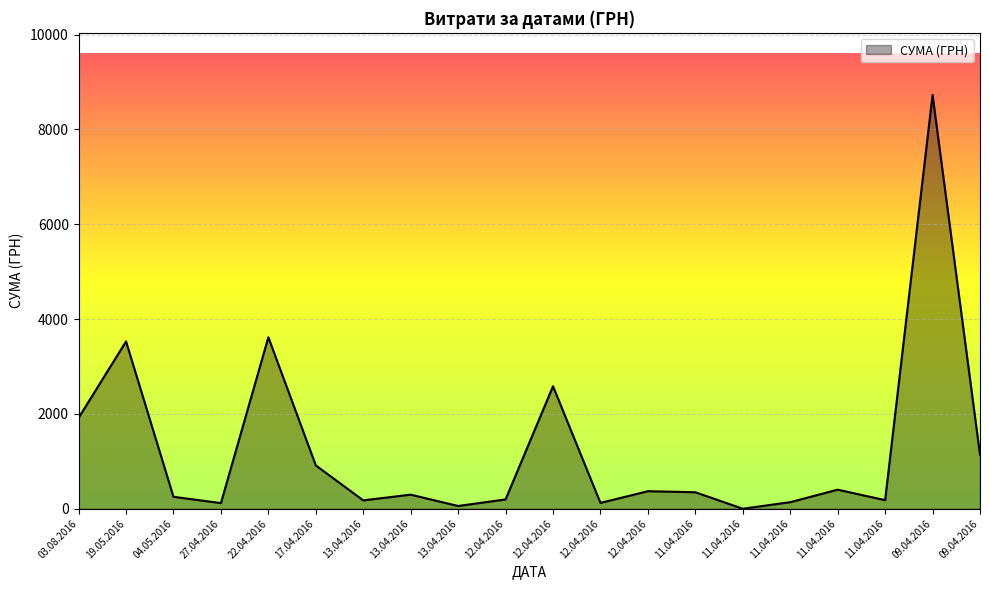

Does the chart have visible grid lines?

Yes